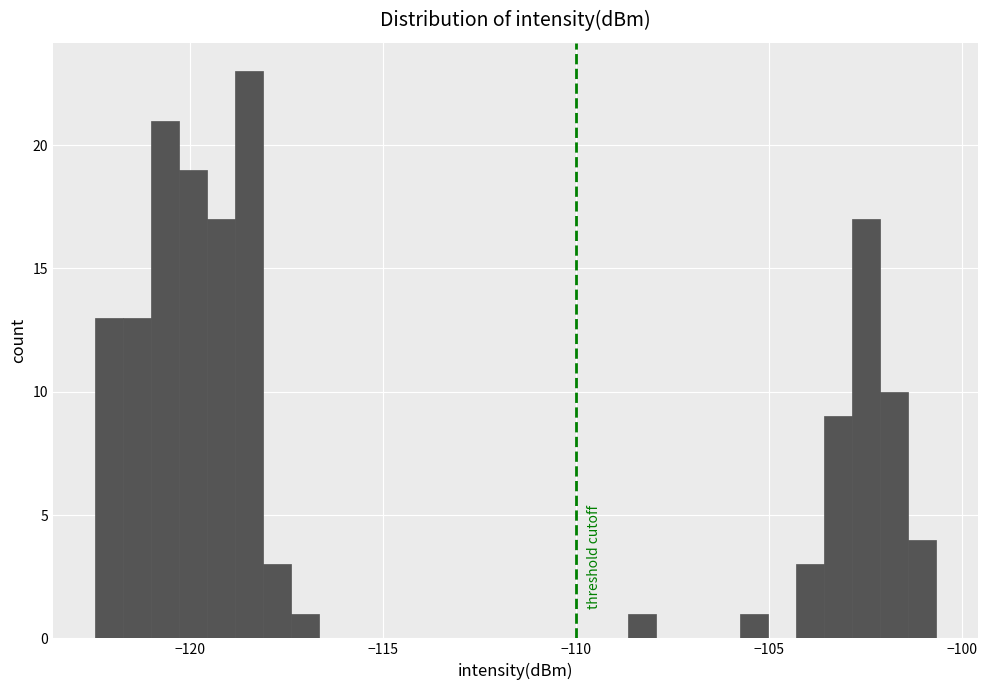

Read against the x-axis, roughly where is the centre of the tallest bar?

-118.5